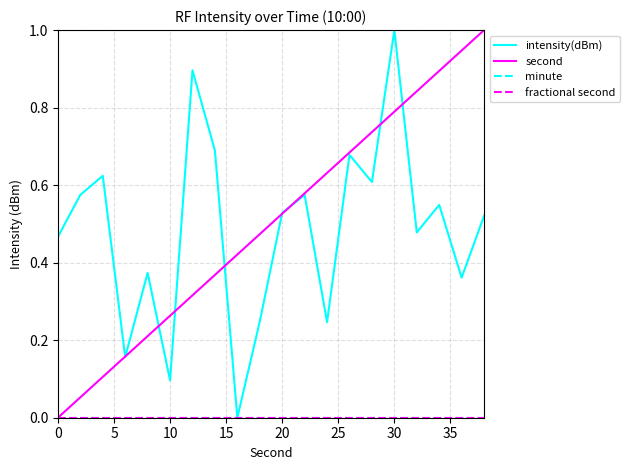

Reading left to right, transcribe all the data shown in this chart.

intensity(dBm): 0.5	0.6	0.6	0.2	0.4	0.1	0.9	0.7	0.0	0.2	0.5	0.6	0.2	0.7	0.6	1.0	0.5	0.5	0.4	0.5
second: 0.0	0.1	0.1	0.2	0.2	0.3	0.3	0.4	0.4	0.5	0.5	0.6	0.6	0.7	0.7	0.8	0.8	0.9	0.9	1.0
minute: 0.0	0.0	0.0	0.0	0.0	0.0	0.0	0.0	0.0	0.0	0.0	0.0	0.0	0.0	0.0	0.0	0.0	0.0	0.0	0.0
fractional second: 0.0	0.0	0.0	0.0	0.0	0.0	0.0	0.0	0.0	0.0	0.0	0.0	0.0	0.0	0.0	0.0	0.0	0.0	0.0	0.0